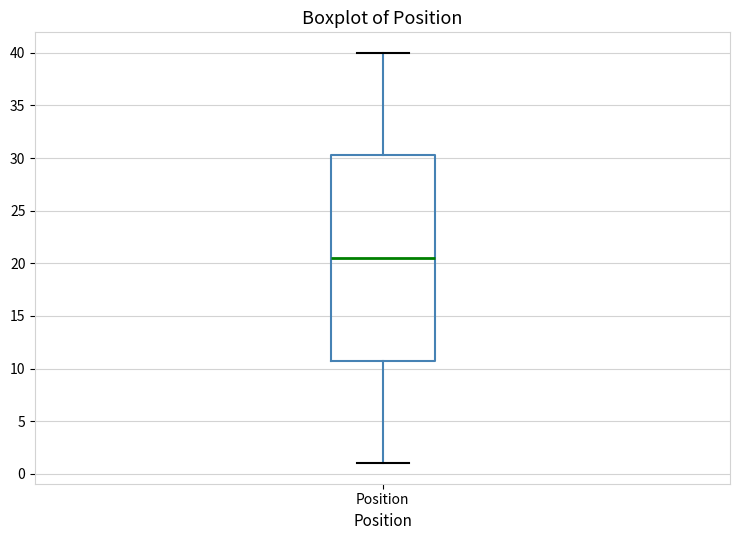

Read this box plot against the y-axis: the position of the median line, the range covered by the box, and the ends of both whiskers. The values are not printed on the chart, so give them approximately, as read against the axis.

median 20.5, box 11.0 to 30.5, whiskers 1.0 to 40.0